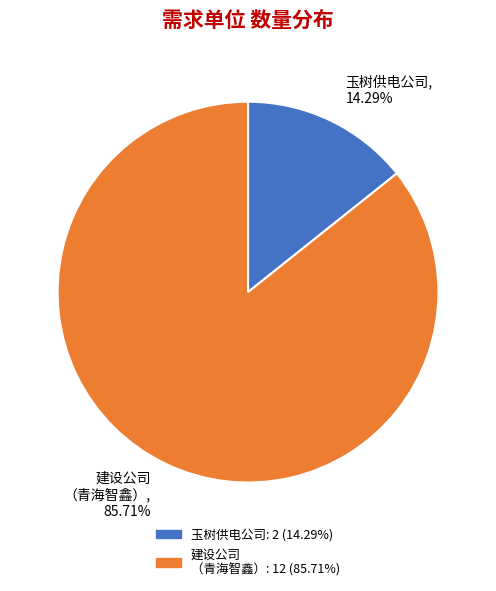

Approximately how many times larger is the value at 建设公司 （青海智鑫） compared to 玉树供电公司?

6.0